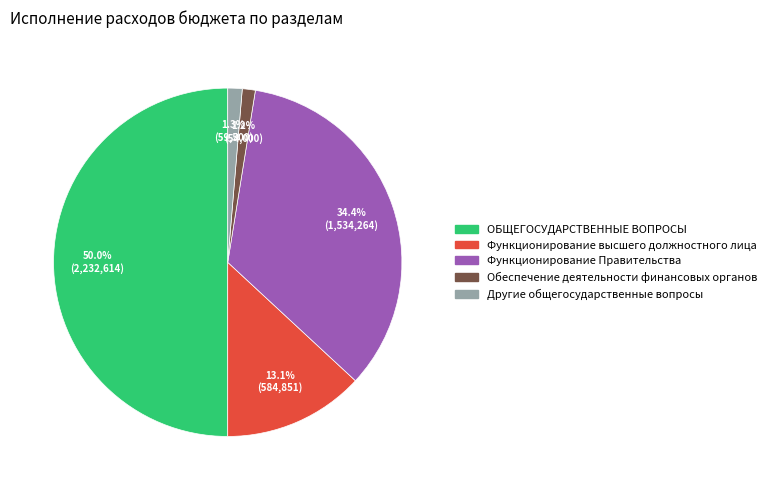

How many slices are in this pie chart?

5